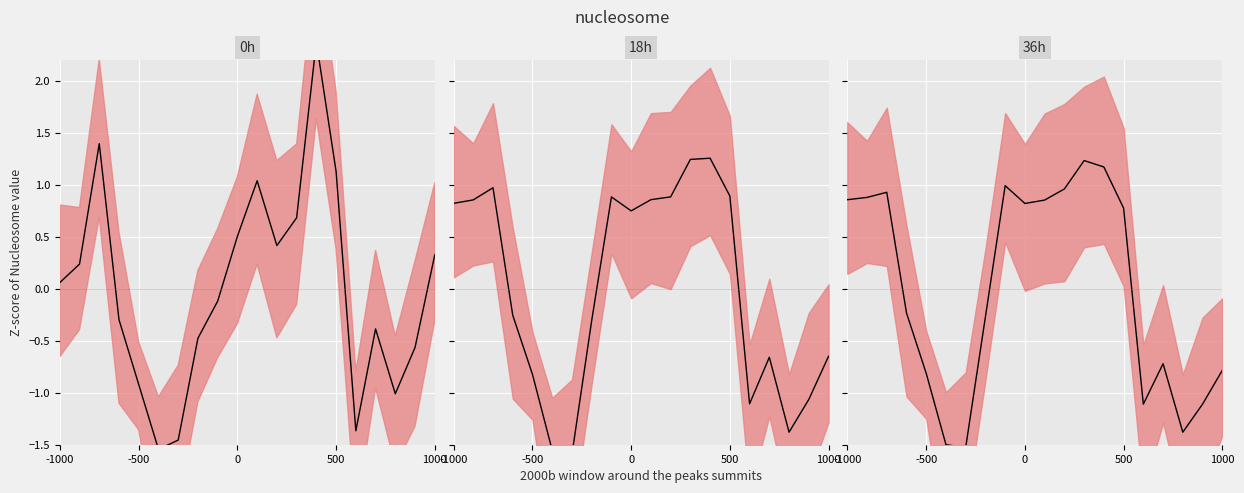

Which has a higher value, -1000 or 5?

-1000